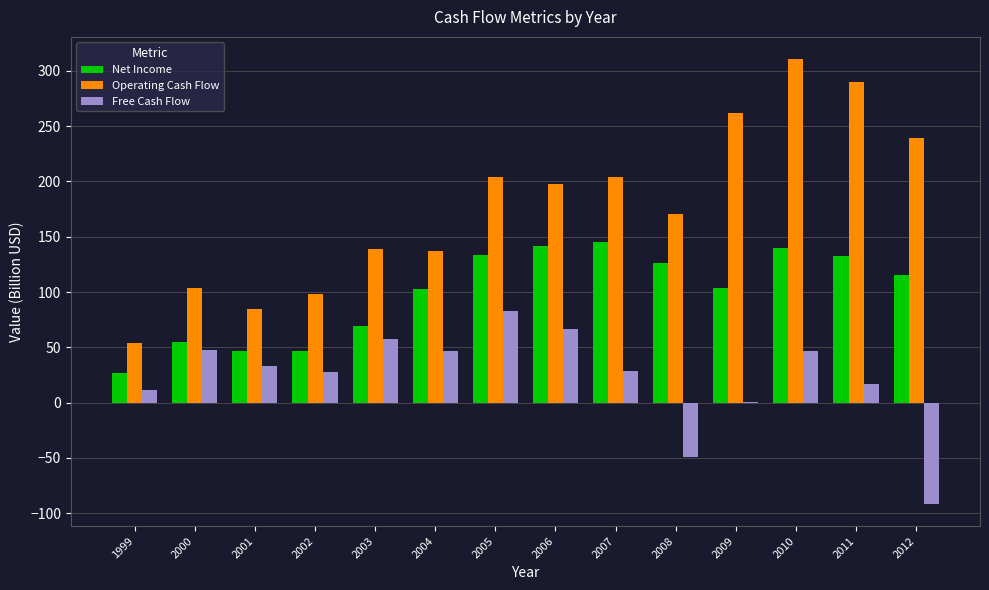

What is the sum of all Net Income values?

1387.7